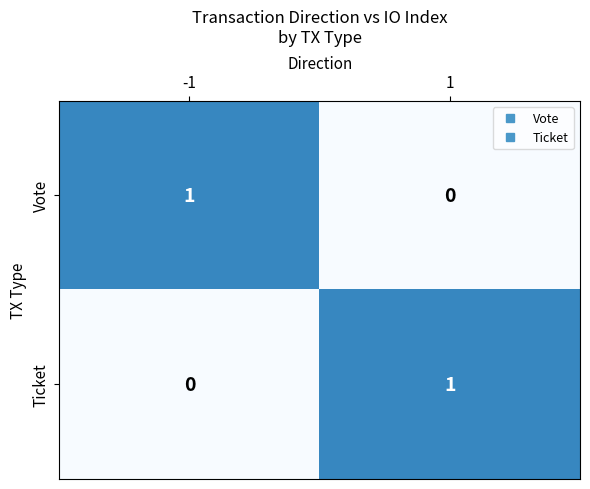

The Ticket series shows 1 at 1. True or false?

True